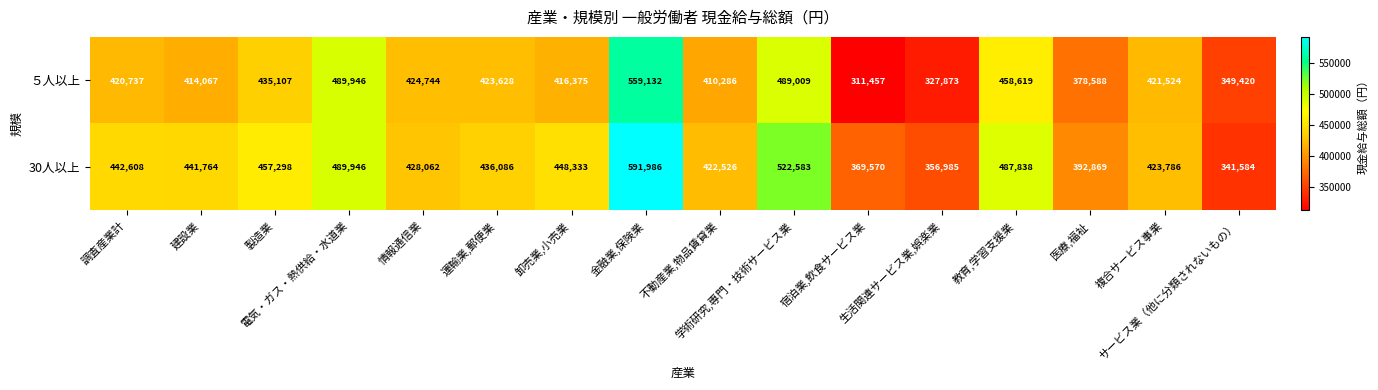

What is the lowest value of the 30人以上 series?

341584